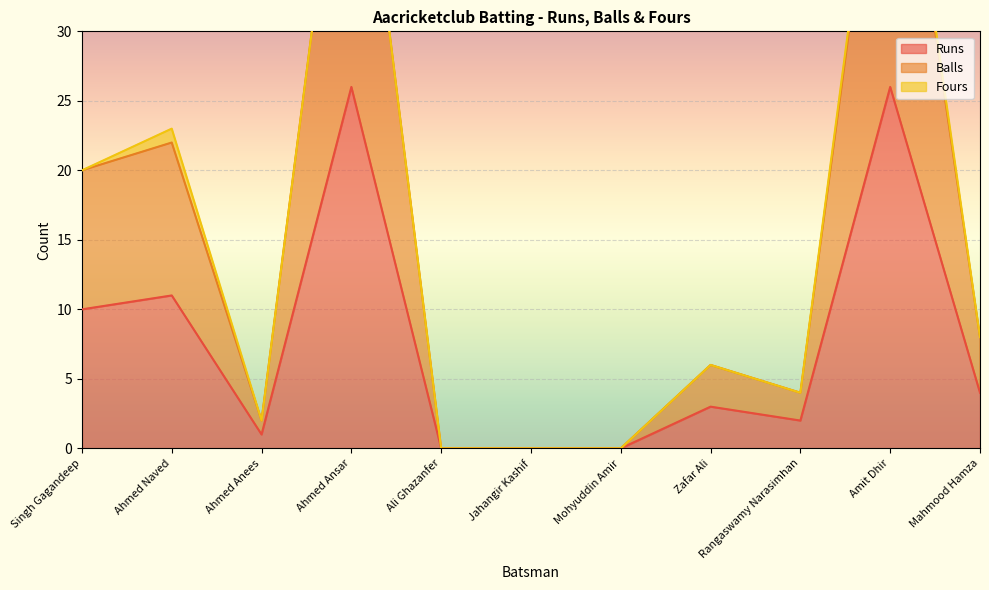

The Runs series shows 4 at Mahmood Hamza. True or false?

True